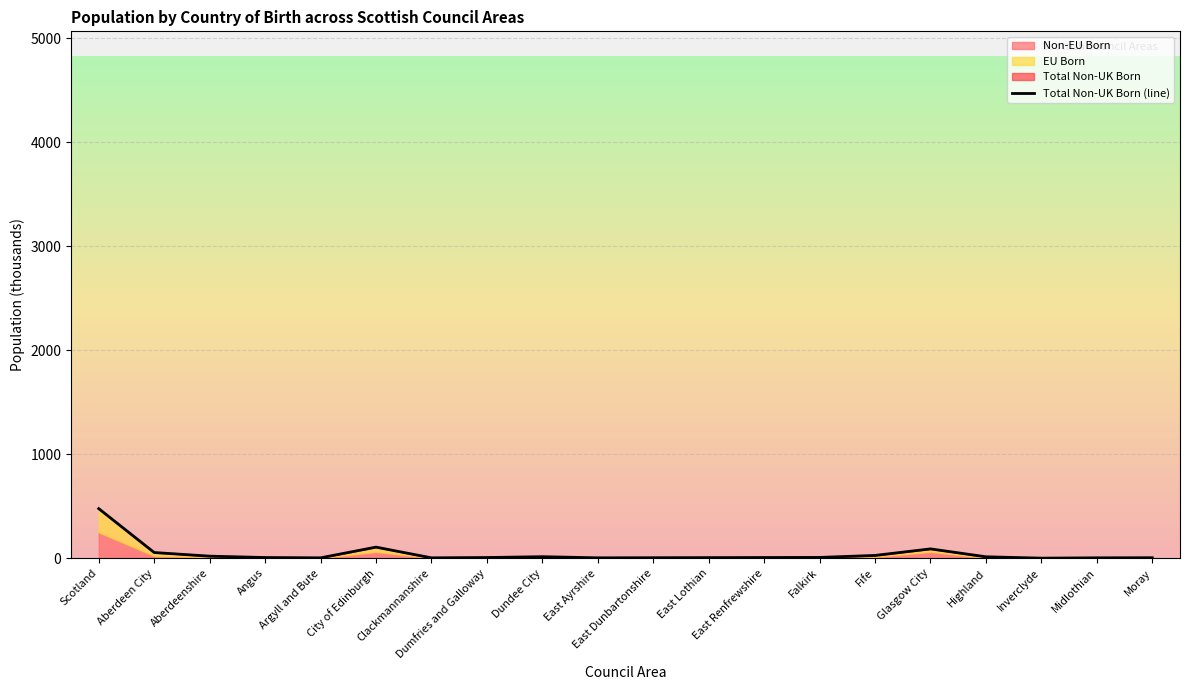

What is the label of the 18th point from the right?

Aberdeenshire